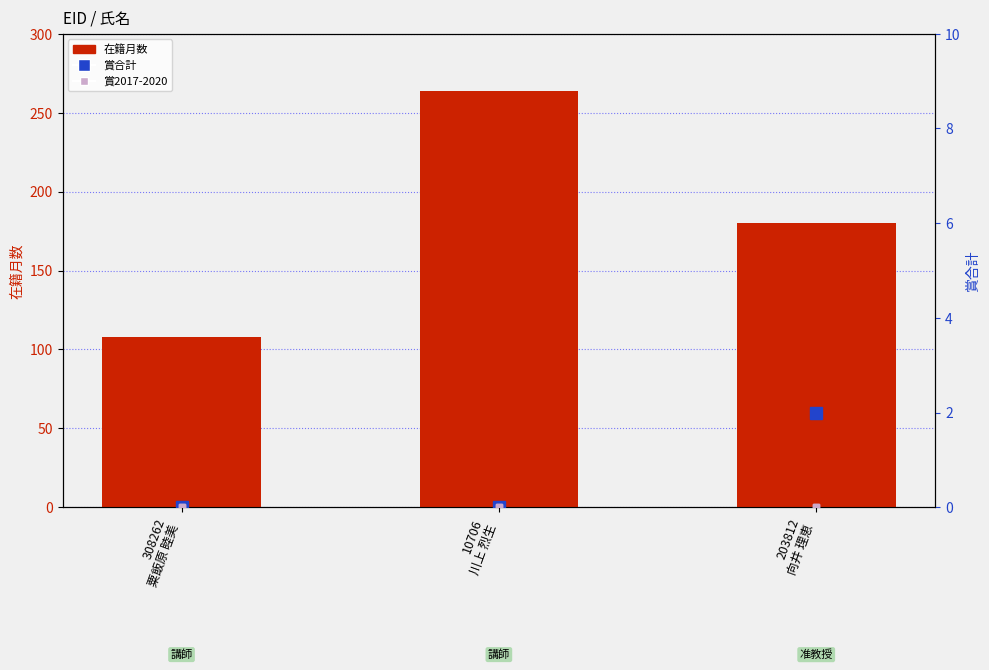

The 賞2018 series shows 0 at 203812
向井 理恵. True or false?

True